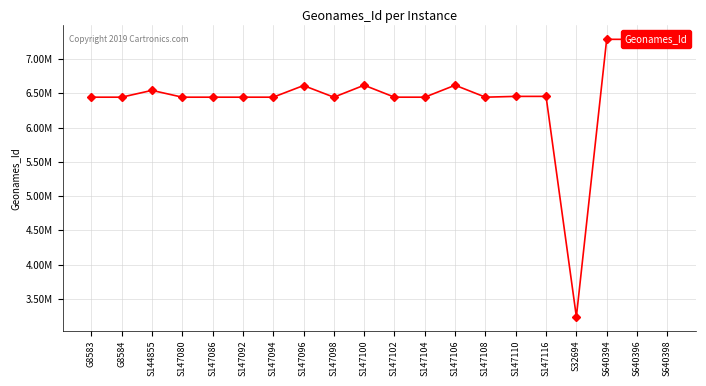

Does the chart have visible grid lines?

Yes